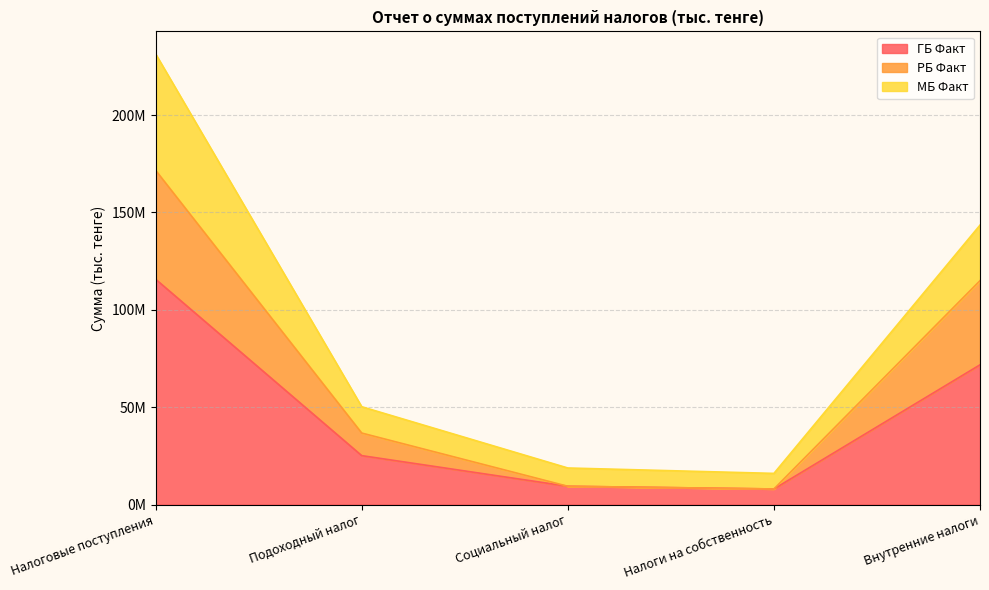

What is the lowest value of the РБ Факт series?

7993467